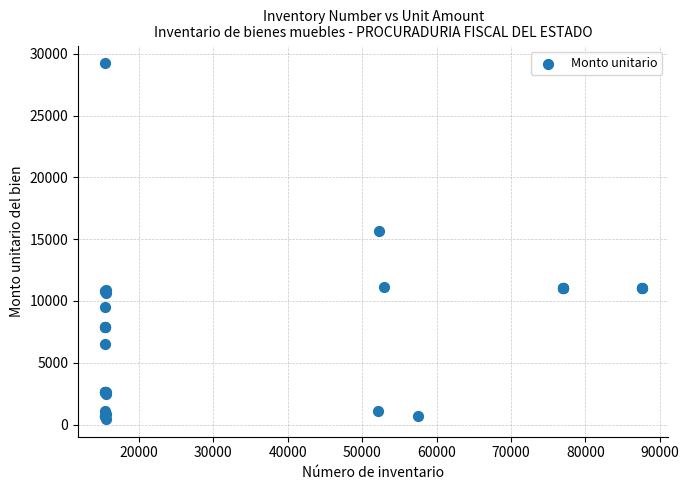

What Y value in the scatter plot is closest to 14842?

15650